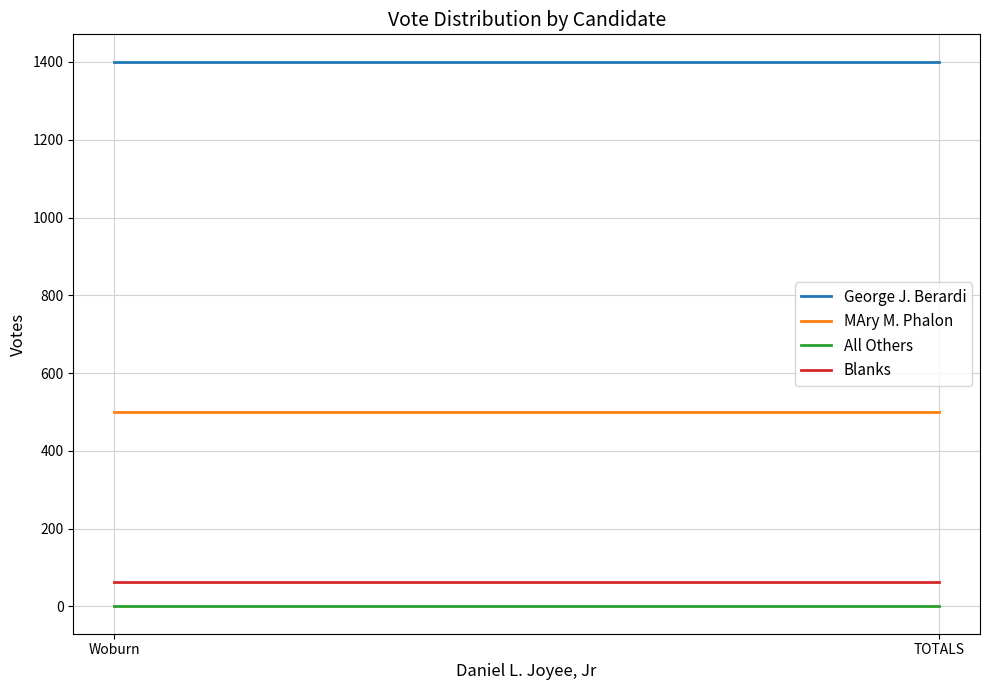

Reading left to right, list all the values displayed in this chart.

George J. Berardi: 1401	1401
MAry M. Phalon: 500	500
All Others: 0	0
Blanks: 62	62